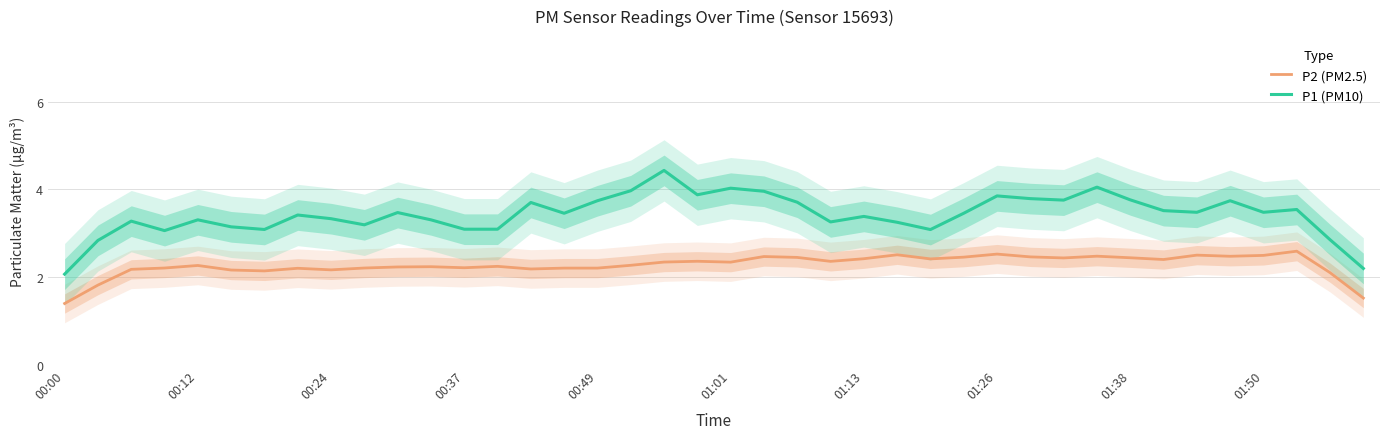

In P2 (PM2.5), how many points are lower than both neighbors (excluding endpoints)?

10